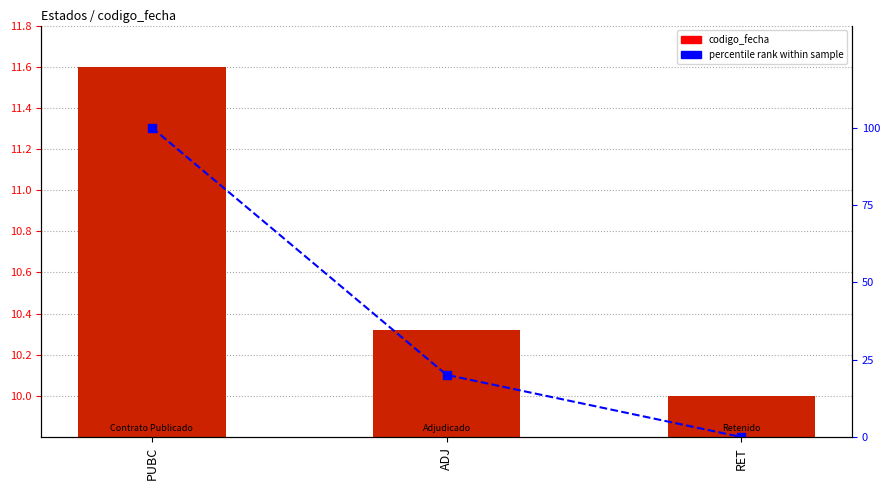

Count the percentile rank values in the range 0 to 100.

3